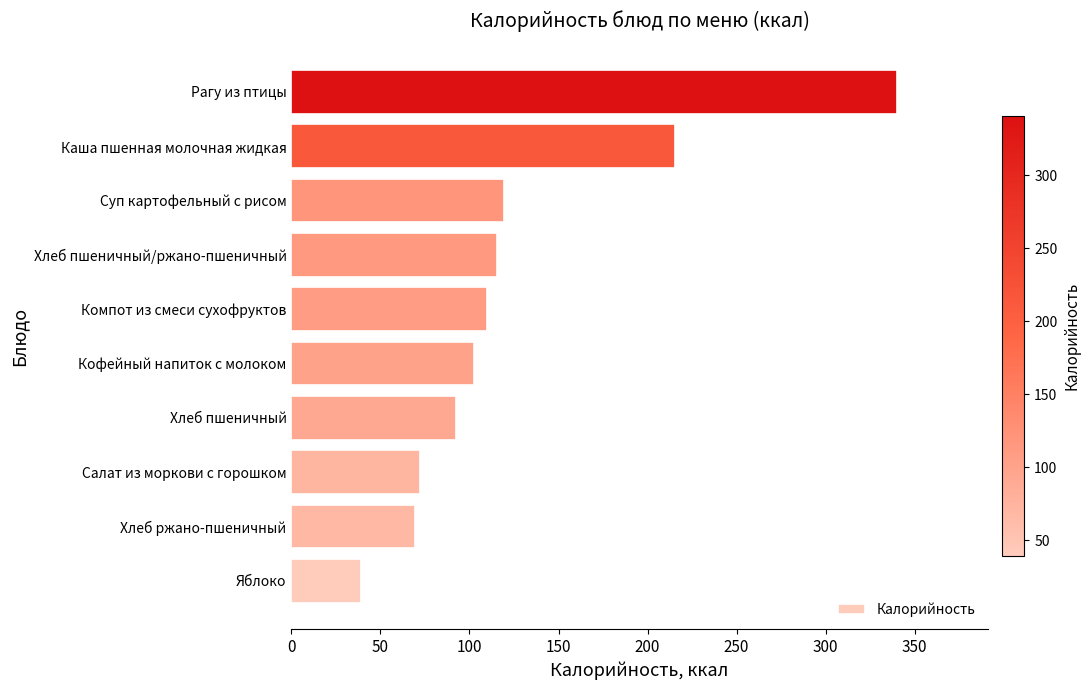

Reading bottom to top, transcribe all the data shown in this chart.

39.2	69.3	72.4	92.6	102.5	110.0	115.2	119.4	215.3	340.1